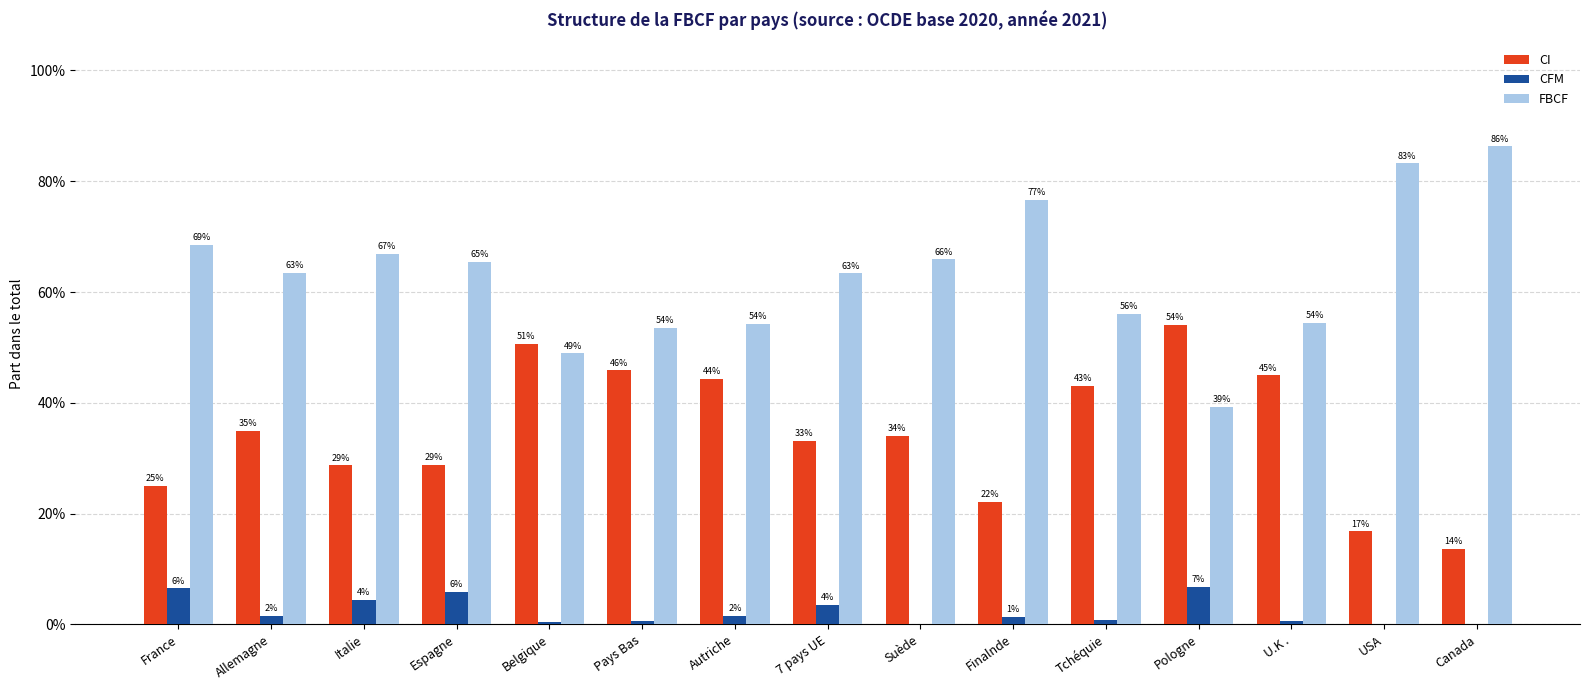

Rank the series at Allemagne from lowest to highest value.

CFM, CI, FBCF